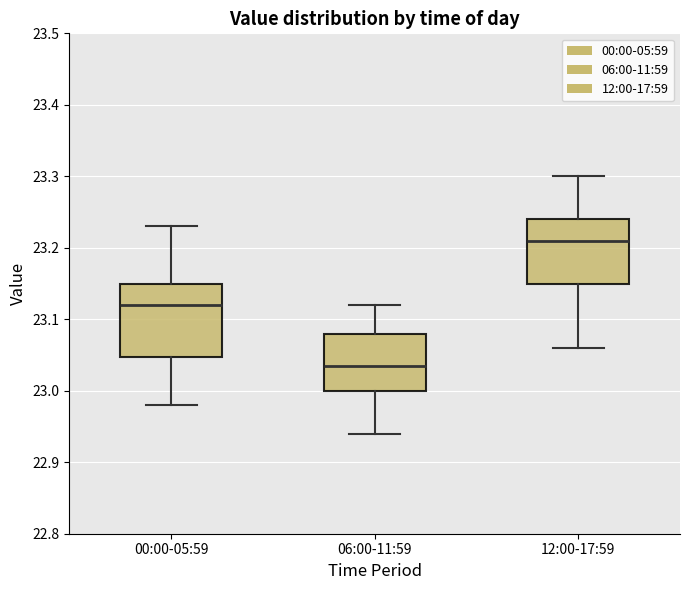

Which box has the lowest median line?

06:00-11:59